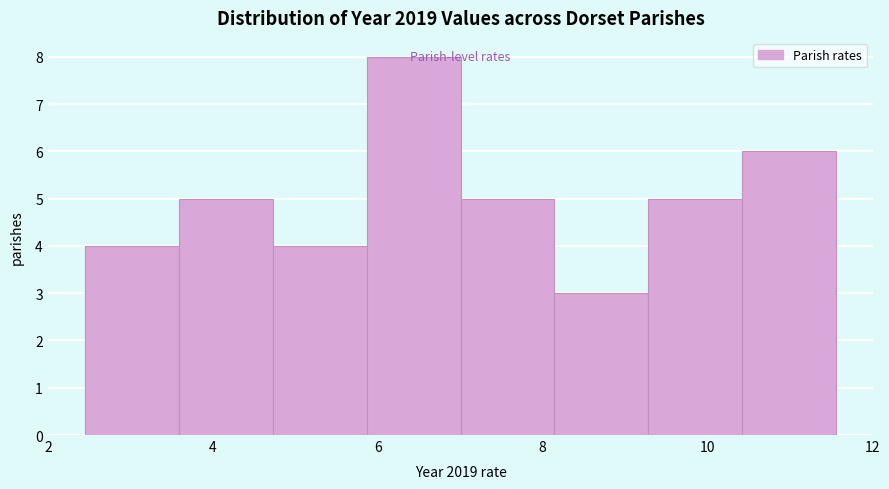

Which range on the x-axis has the tallest bar?

5.8 to 7.0